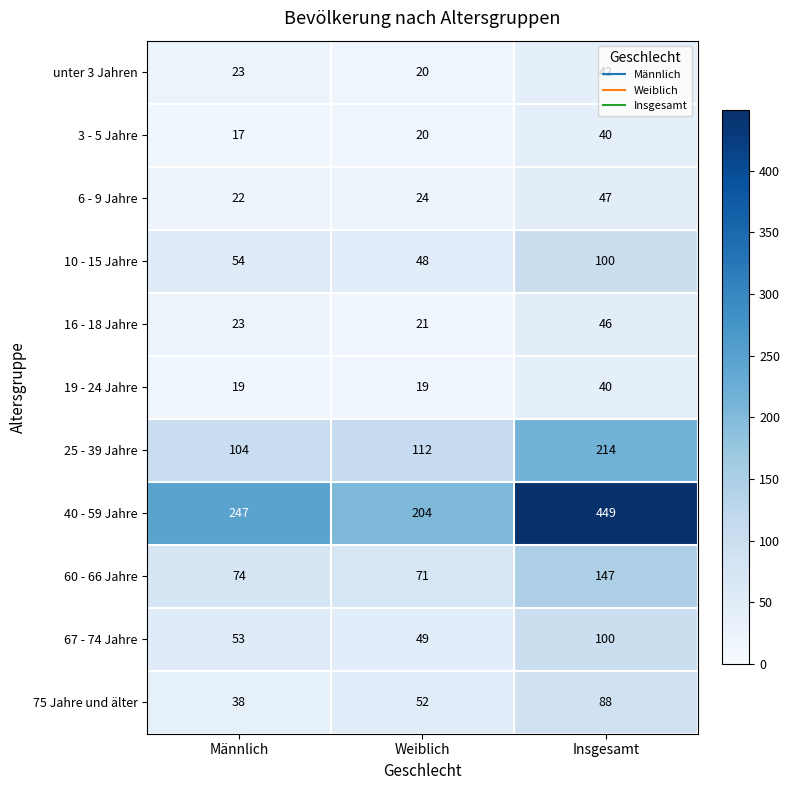

The value of 75 Jahre und älter at Insgesamt is 88. True or false?

True